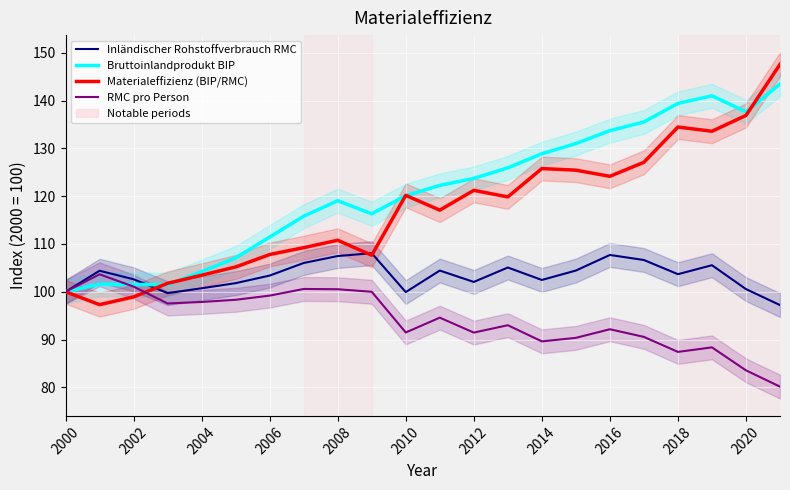

How many interior local peaks does the RMC pro Person series have?

6